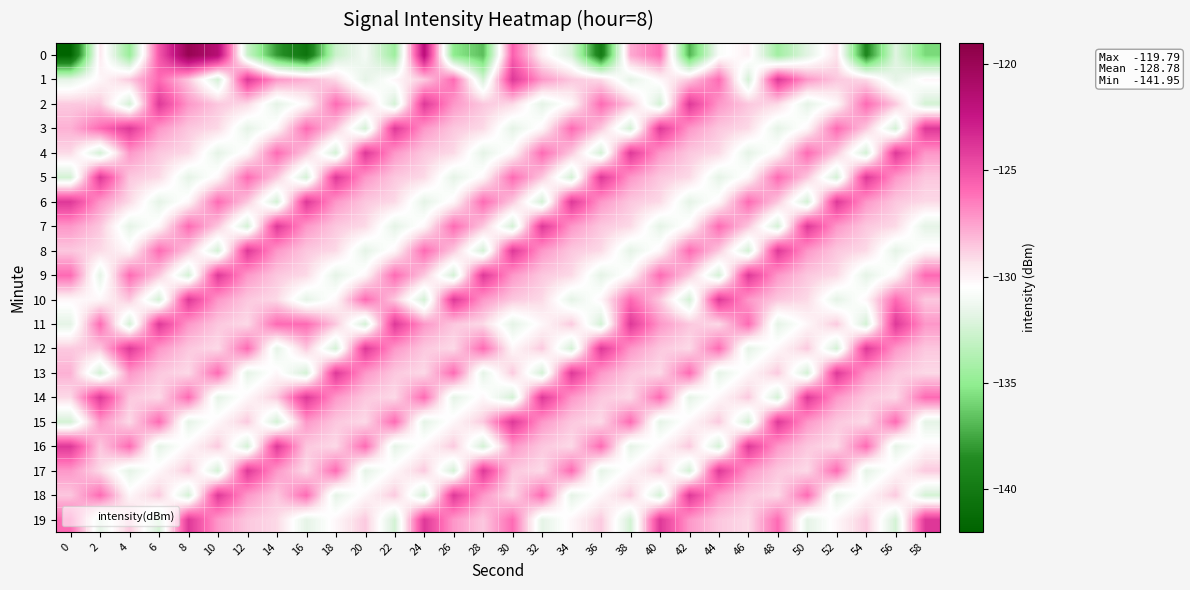

What is the maximum value shown in the chart?

-119.8